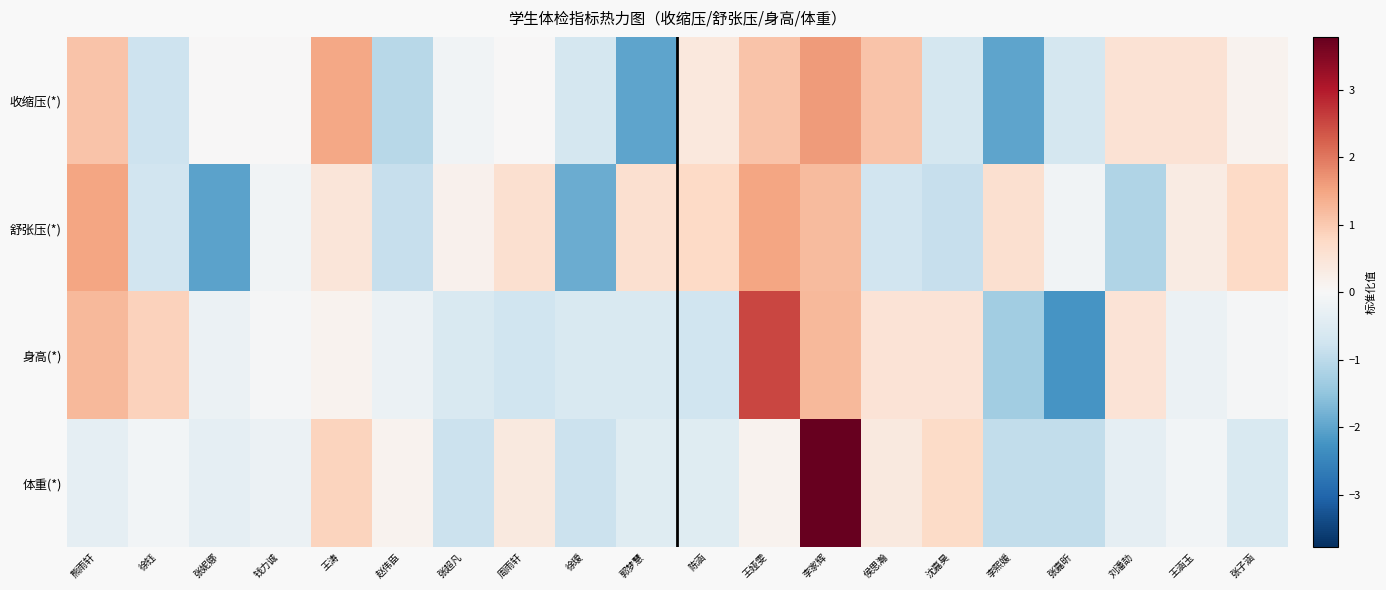

Reading left to right, transcribe all the data shown in this chart.

收缩压(*): 熊雨轩=1.1	徐钰=-0.8	张妮娜=0.0	钱力诚=0.0	王涛=1.5	赵伟臣=-1.1	张超凡=-0.1	周雨轩=0.0	徐瑷=-0.7	郭梦慧=-2.0	陈涵=0.4	王娅雯=1.1	李家辉=1.6	侯思瀚=1.1	沈嘉昊=-0.7	李熙媛=-2.0	张嘉昕=-0.7	刘潘劼=0.5	王涵玉=0.5	张子涵=0.1
舒张压(*): 熊雨轩=1.5	徐钰=-0.7	张妮娜=-2.0	钱力诚=-0.1	王涛=0.5	赵伟臣=-0.9	张超凡=0.2	周雨轩=0.6	徐瑷=-1.9	郭梦慧=0.6	陈涵=0.8	王娅雯=1.5	李家辉=1.2	侯思瀚=-0.7	沈嘉昊=-0.9	李熙媛=0.6	张嘉昕=-0.1	刘潘劼=-1.2	王涵玉=0.3	张子涵=0.8
身高(*): 熊雨轩=1.2	徐钰=0.9	张妮娜=-0.2	钱力诚=-0.0	王涛=0.1	赵伟臣=-0.2	张超凡=-0.6	周雨轩=-0.8	徐瑷=-0.6	郭梦慧=-0.6	陈涵=-0.8	王娅雯=2.5	李家辉=1.2	侯思瀚=0.5	沈嘉昊=0.5	李熙媛=-1.3	张嘉昕=-2.2	刘潘劼=0.5	王涵玉=-0.2	张子涵=-0.0
体重(*): 熊雨轩=-0.3	徐钰=-0.1	张妮娜=-0.3	钱力诚=-0.2	王涛=0.8	赵伟臣=0.1	张超凡=-0.8	周雨轩=0.4	徐瑷=-0.8	郭梦慧=-0.5	陈涵=-0.5	王娅雯=0.1	李家辉=3.8	侯思瀚=0.4	沈嘉昊=0.7	李熙媛=-0.9	张嘉昕=-0.9	刘潘劼=-0.3	王涵玉=-0.1	张子涵=-0.6